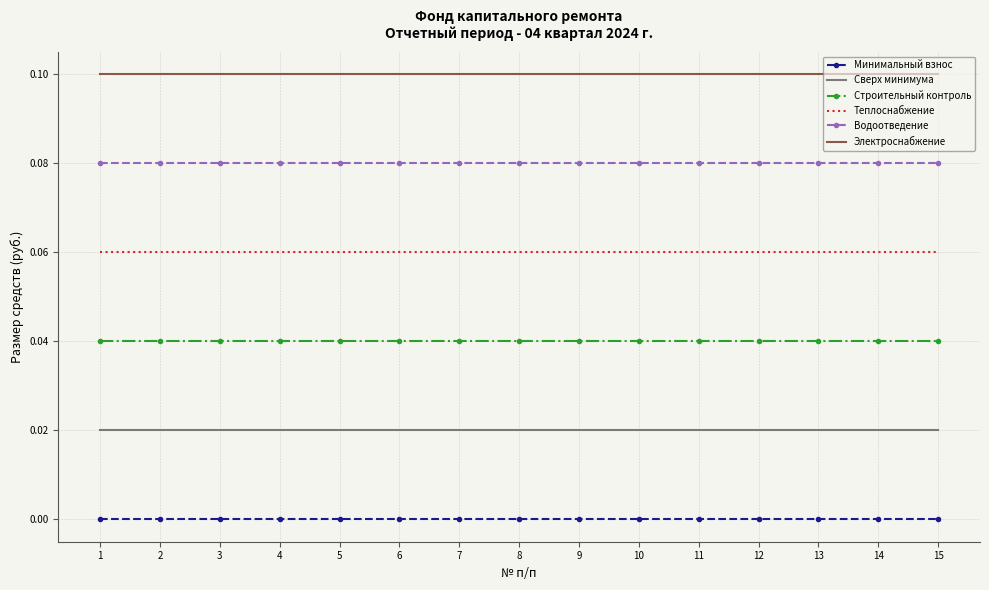

Rank the series at 5 from highest to lowest value.

Электроснабжение, Водоотведение, Теплоснабжение, Строительный контроль, Сверх минимума, Минимальный взнос